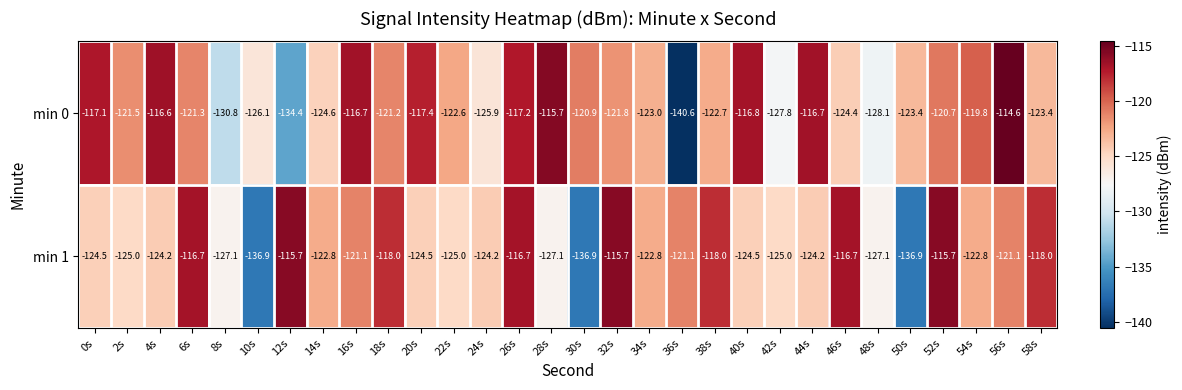

What is the smallest value displayed?

-140.6